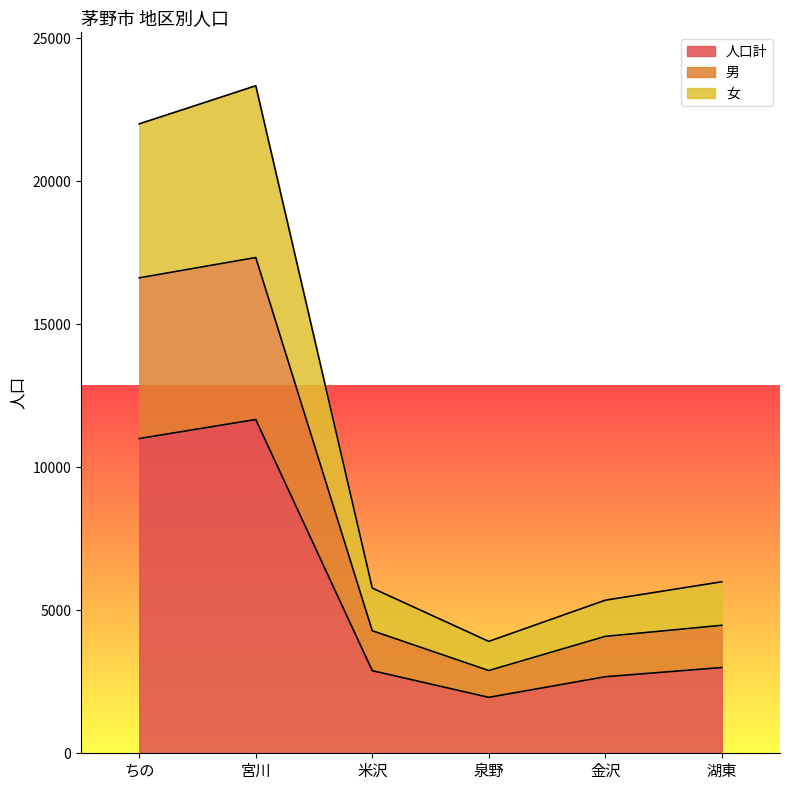

Where is 女 nearest to the value 13625?

湖東